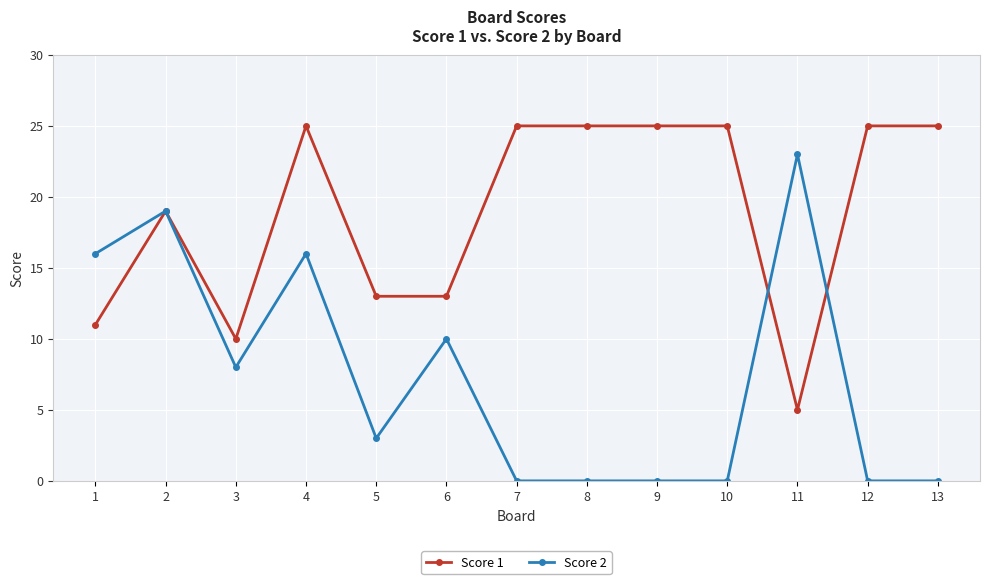

Does the chart have visible grid lines?

Yes